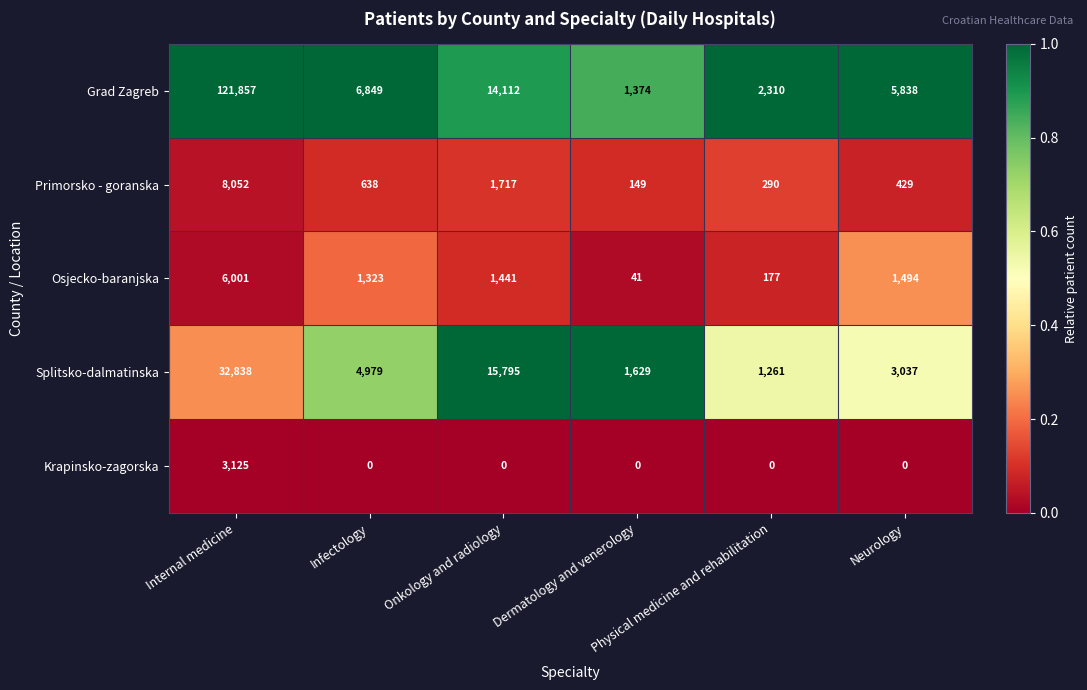

At which category is the sum across all series the highest?

Internal medicine